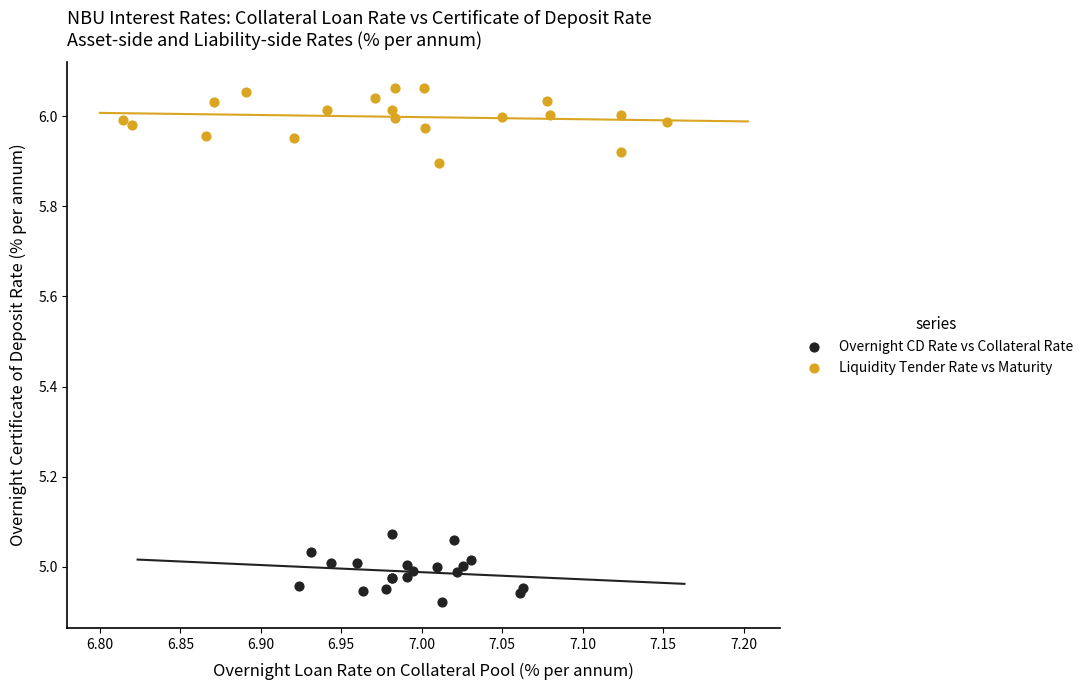

What are all the series names shown in the legend?

Overnight CD Rate vs Collateral Rate, Liquidity Tender Rate vs Maturity